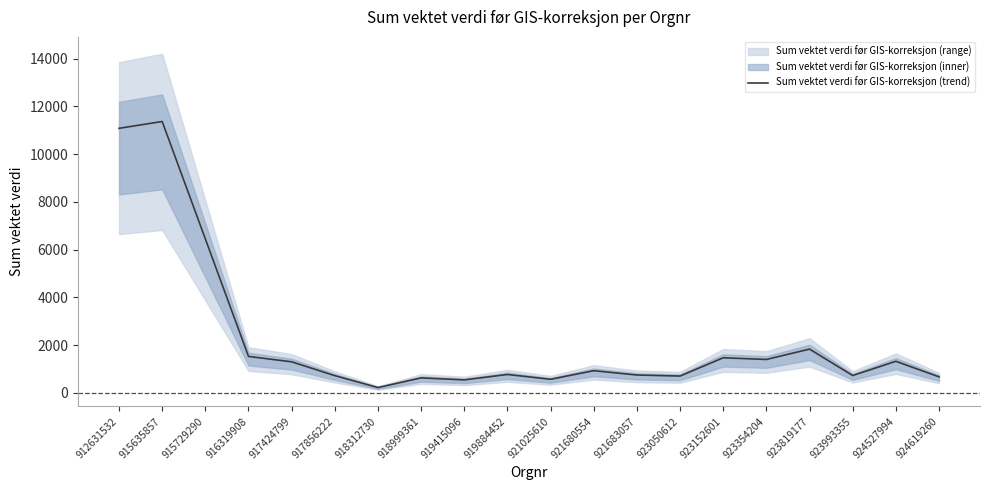

Reading left to right, list all the values displayed in this chart.

11079.7	11364.8	6447.2	1524.4	1297.7	718.9	220.8	624.6	540.8	767.7	565.8	925.9	745.1	701.8	1467.6	1395.9	1830.4	723.6	1320.0	668.5